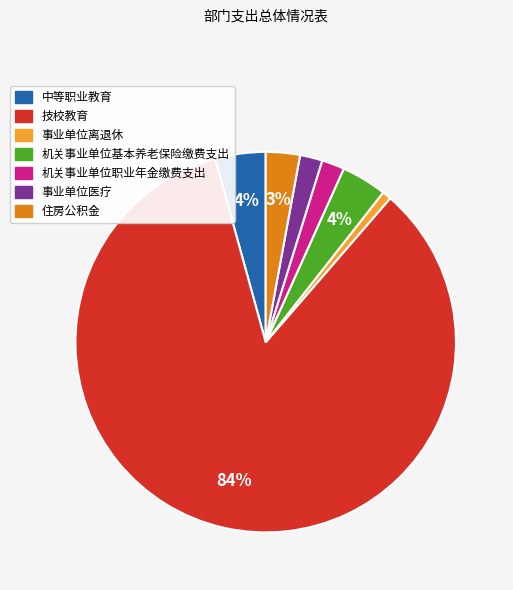

To the nearest percent, what portion does 机关事业单位职业年金缴费支出 represent?

2%